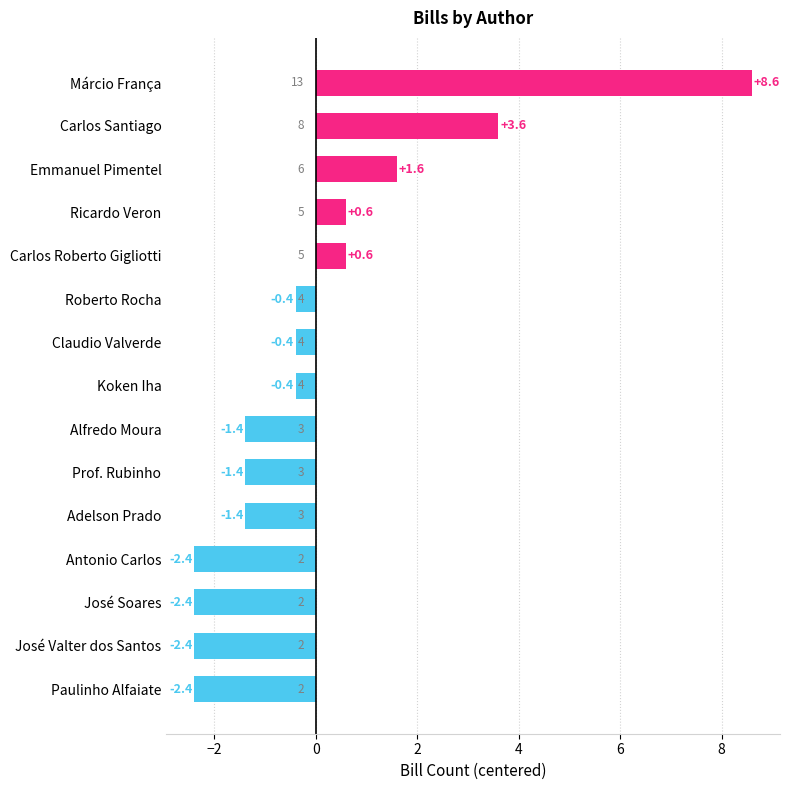

Count the number of data series in this chart.

1